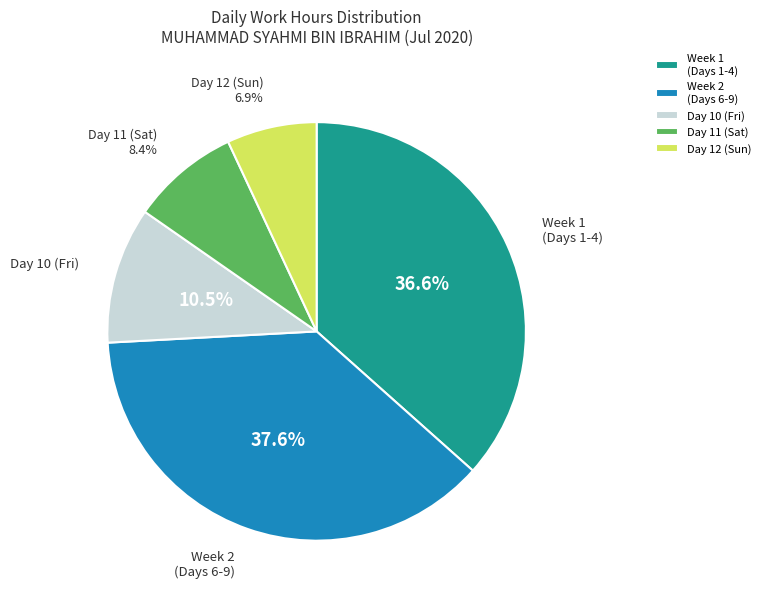

True or false: Day 11 (Sat) accounts for 8% of the total.

True